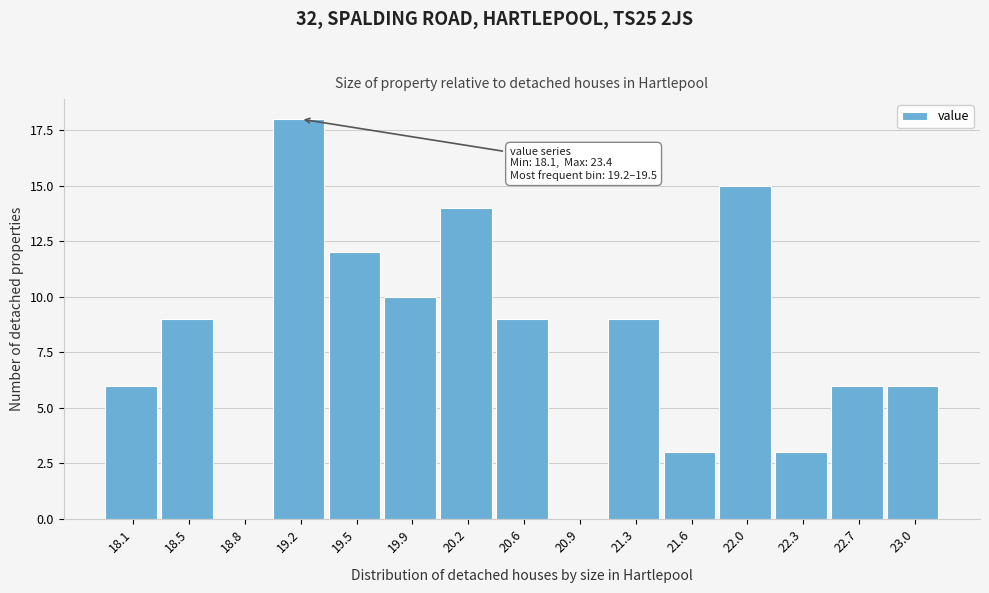

Reading left to right, transcribe all the data shown in this chart.

18.1=6	18.5=9	18.8=0	19.2=18	19.5=12	19.9=10	20.2=14	20.6=9	20.9=0	21.3=9	21.6=3	22.0=15	22.3=3	22.7=6	23.0=6